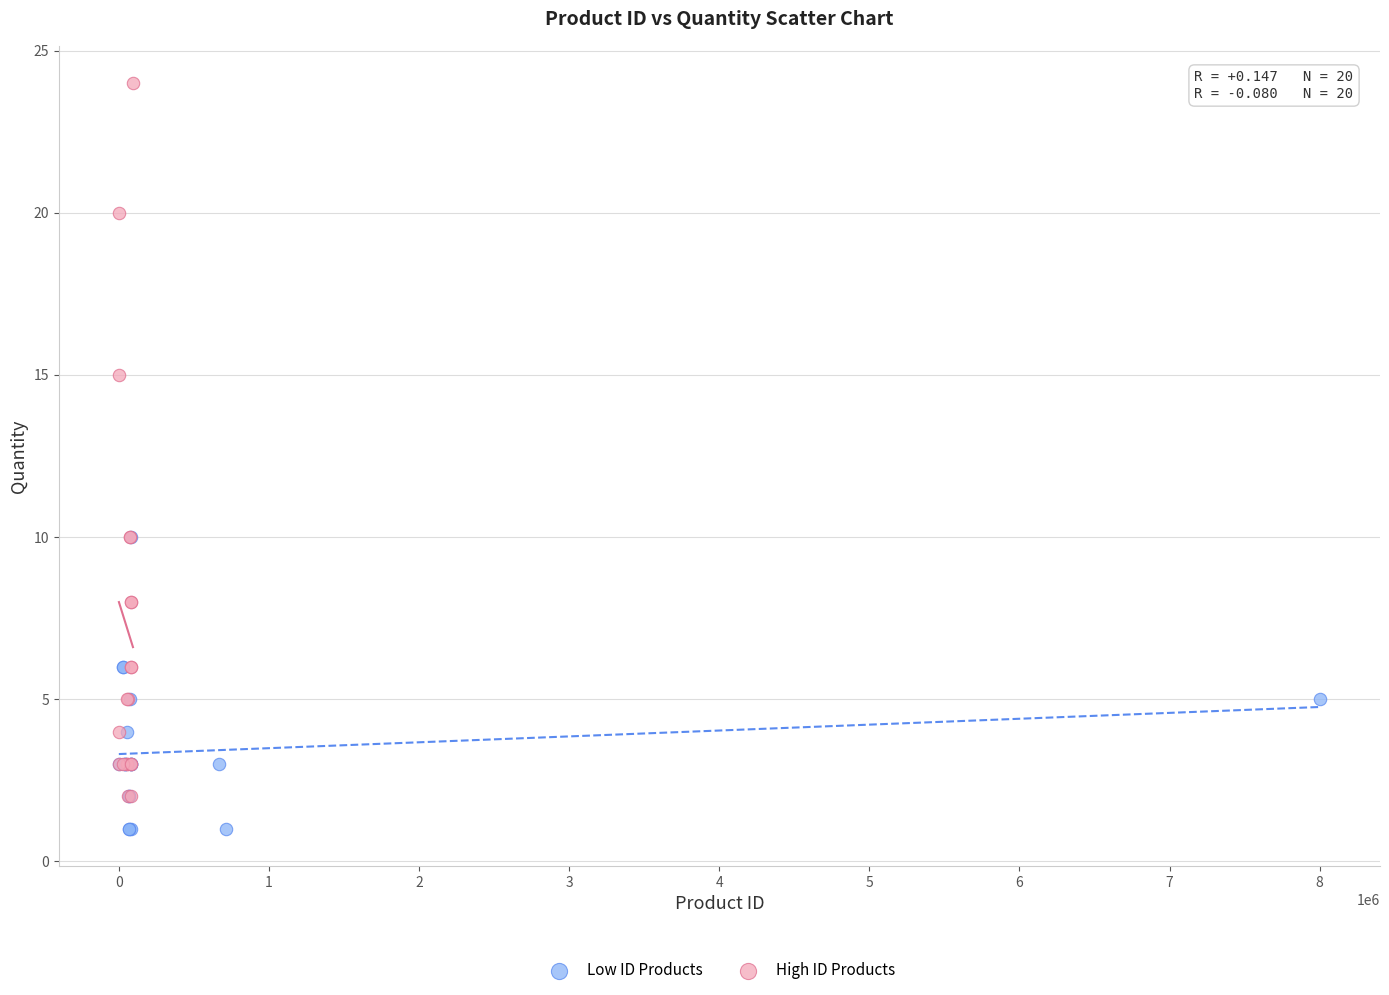

Which series reaches the maximum Y coordinate?

High ID Products